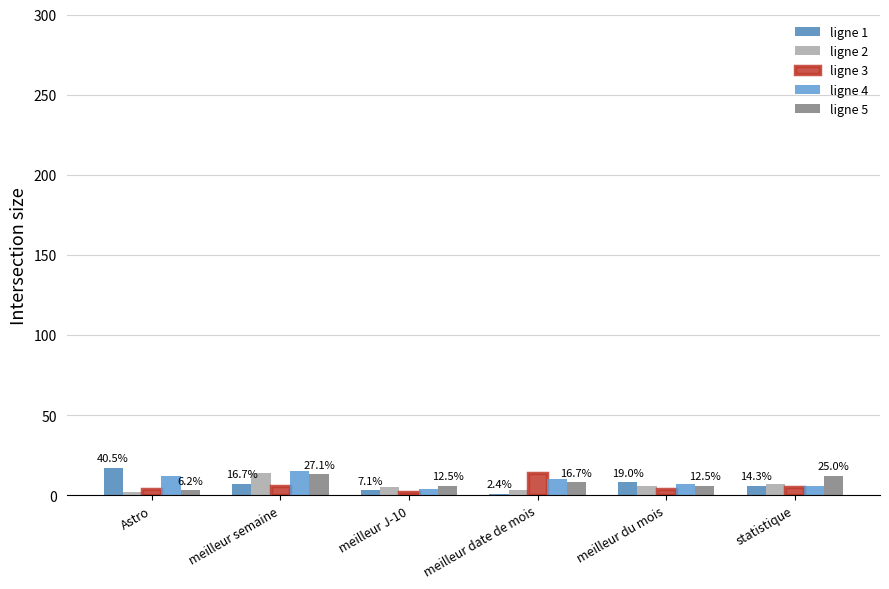

What is the average value of the ligne 2 series?

6